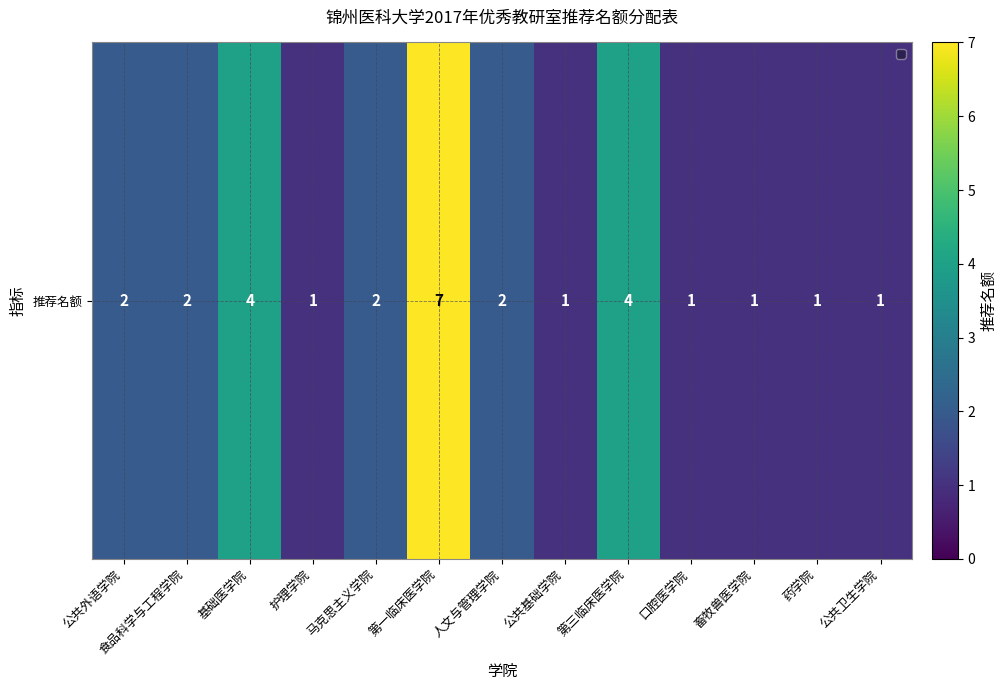

Count the values in the range 1 to 2.

10